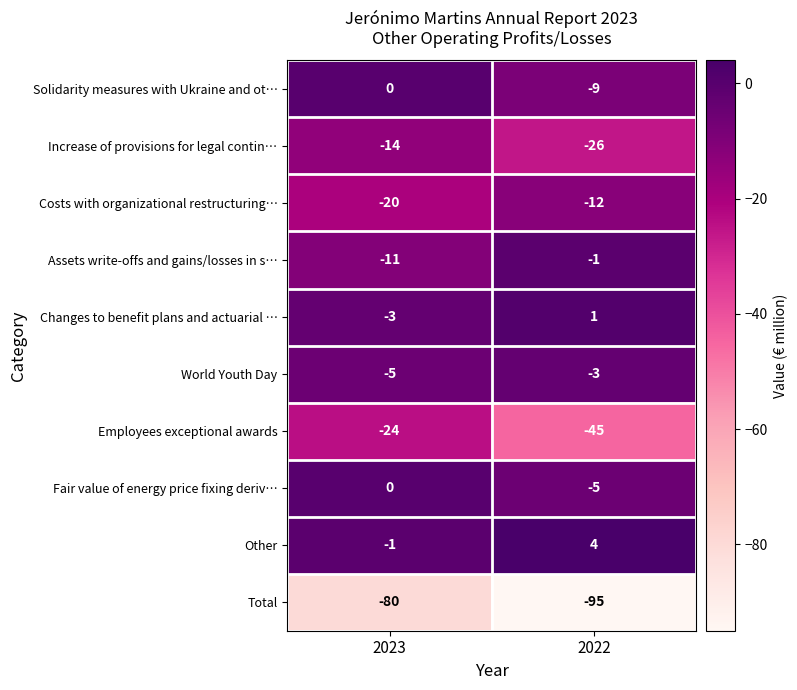

At which label is Changes to benefit plans and actuarial … closest to -1?

2023